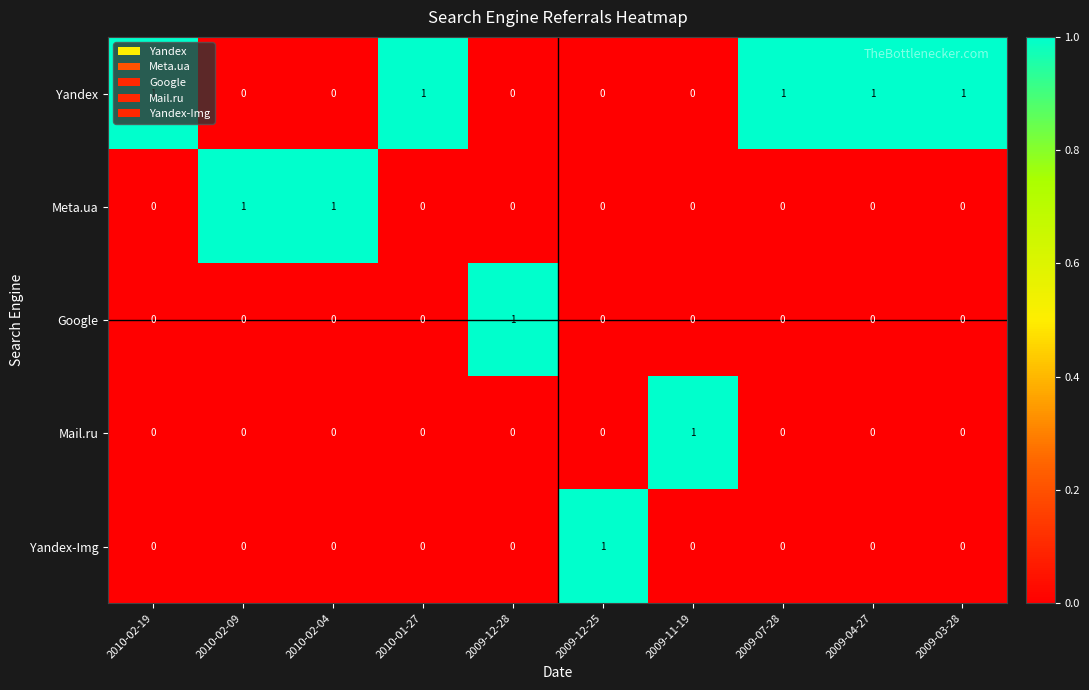

Which series has the largest total across all categories?

Yandex